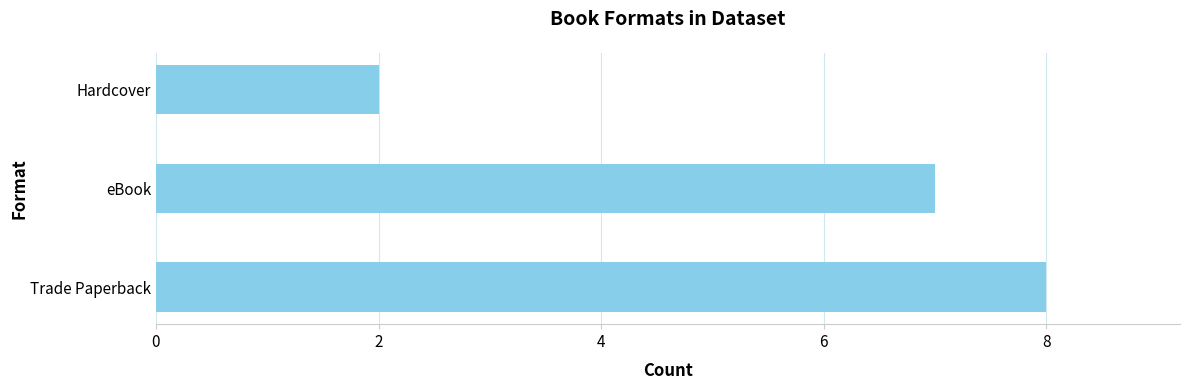

At which label is the value closest to 5?

eBook